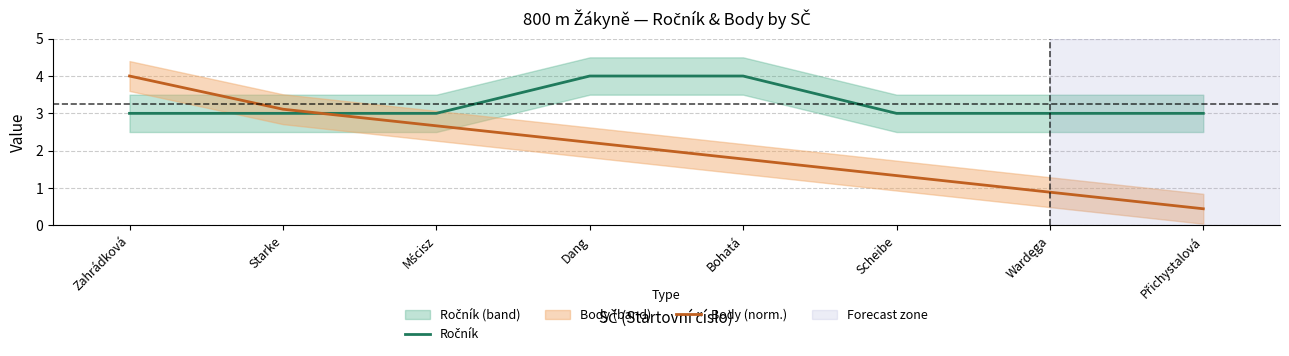

What is the value of the Body (norm.) point at the 5th from the left?

1.8